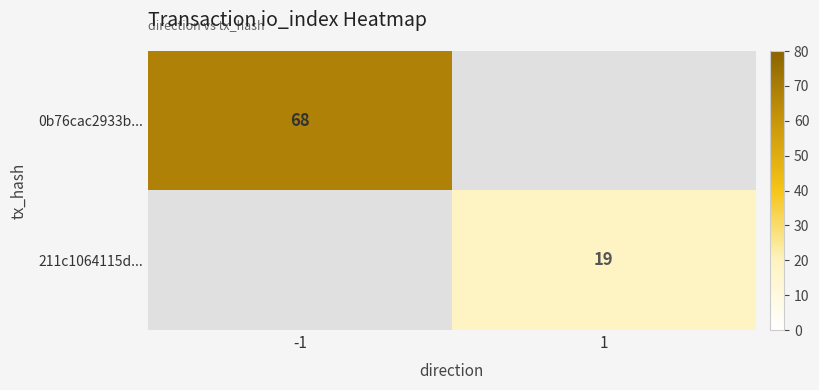

True or false: 211c1064115d... has a value of 11 at 1.

False